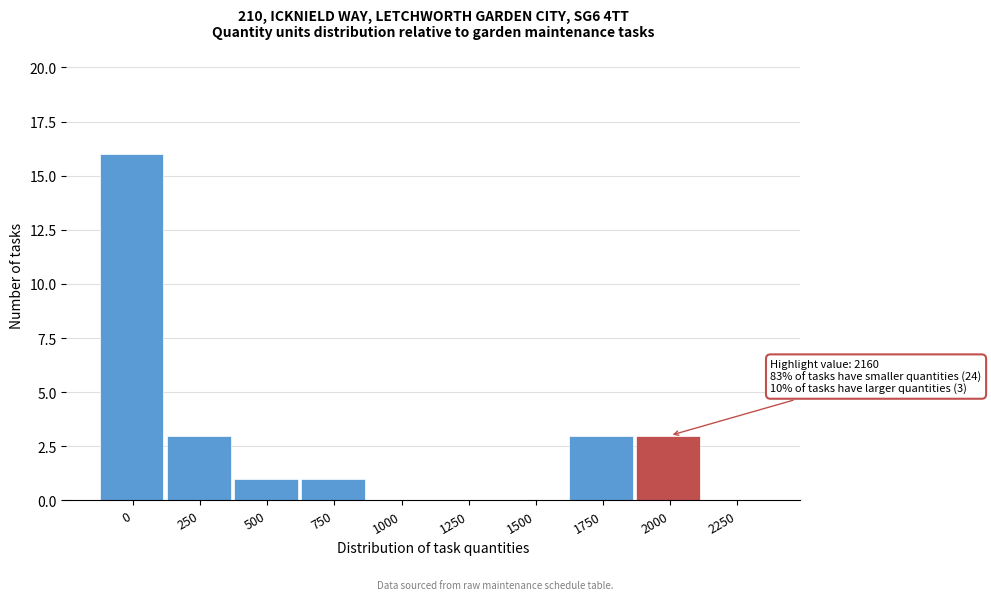

Reading right to left, what are all the values shown in this chart?

2250=0	2000=3	1750=3	1500=0	1250=0	1000=0	750=1	500=1	250=3	0=16